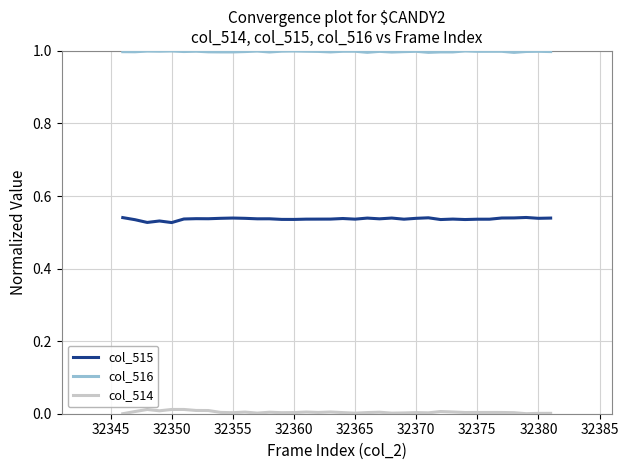

Which series has the largest total across all categories?

col_516